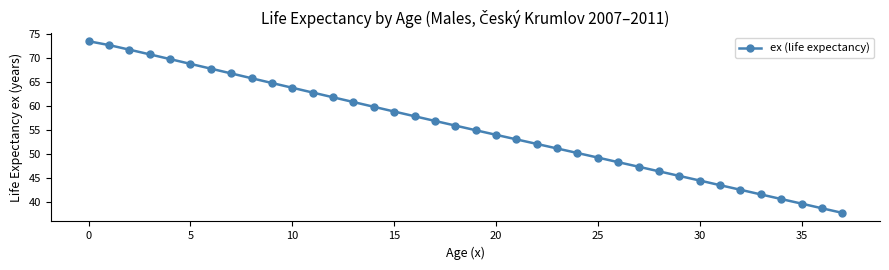

How many lines are shown in the chart?

1